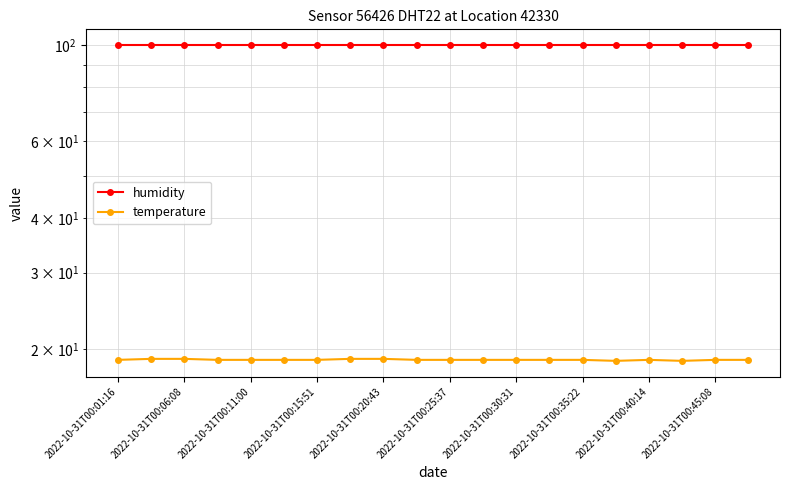

True or false: humidity has more than 1 interior local peaks.

False